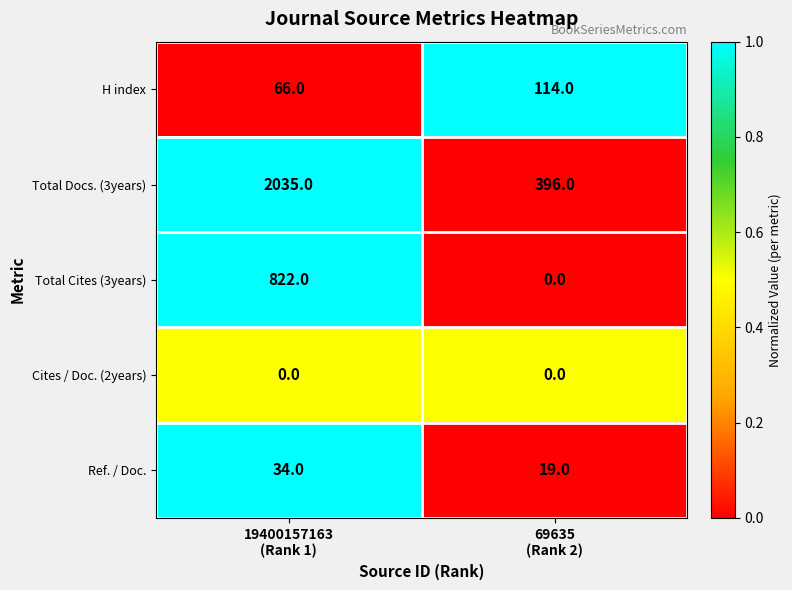

Which series has the widest spread of values?

Total Docs. (3years)